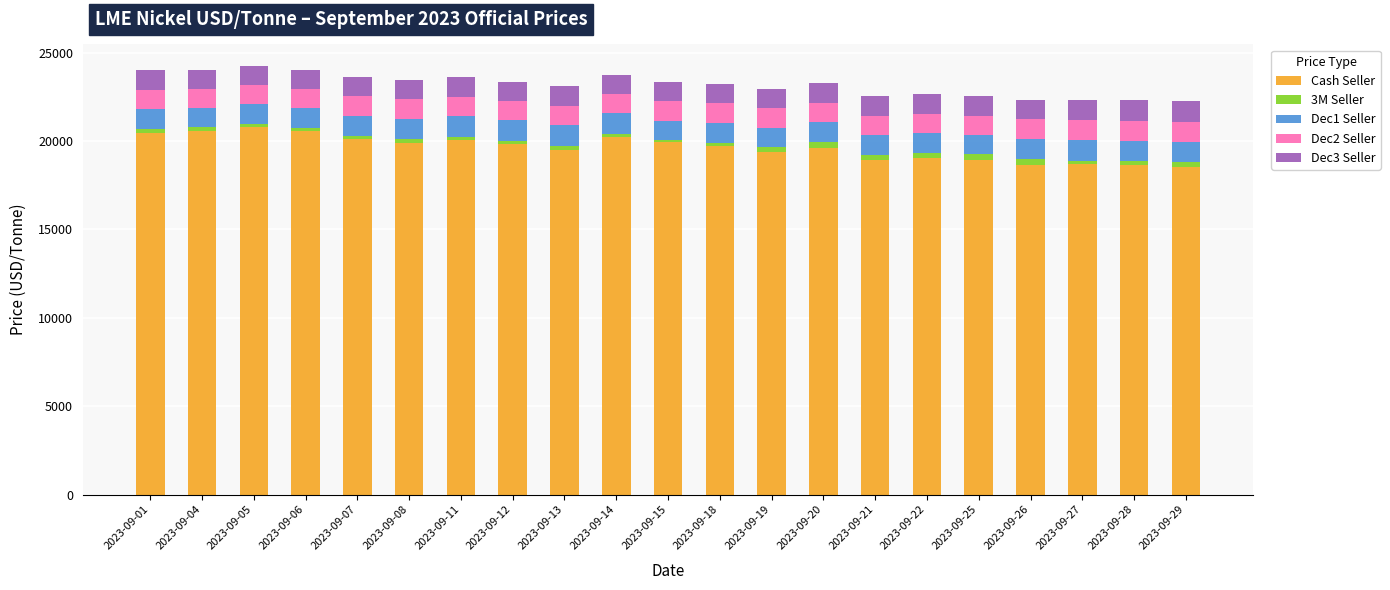

What is the sum of all Cash Seller values?

412210